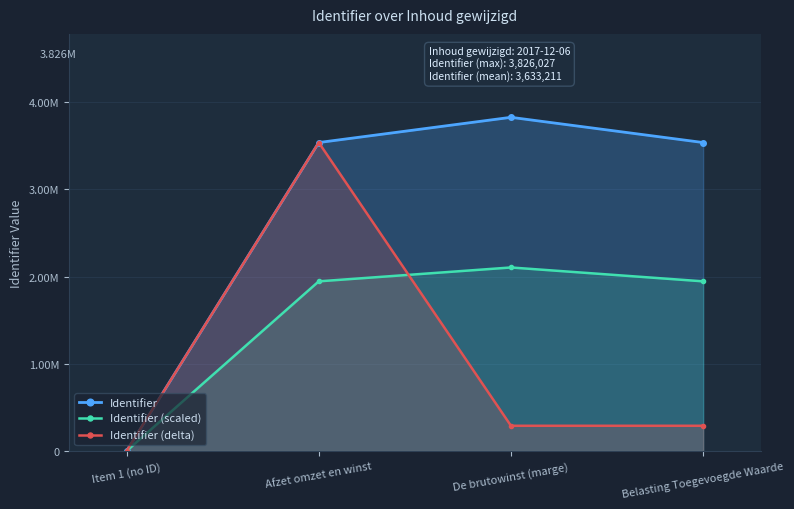

True or false: Identifier (delta) and Identifier cross at least once.

False